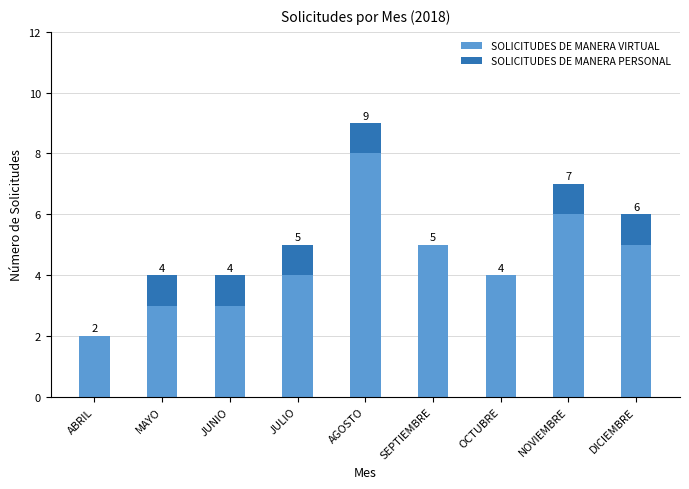

At which category is the sum across all series the highest?

AGOSTO